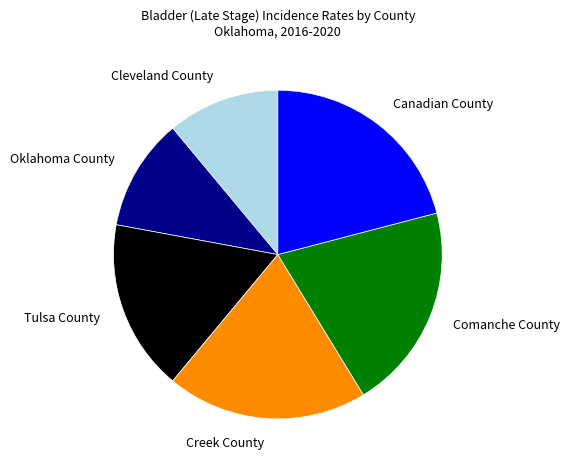

Combined, do Tulsa County and Oklahoma County account for over 50%?

No